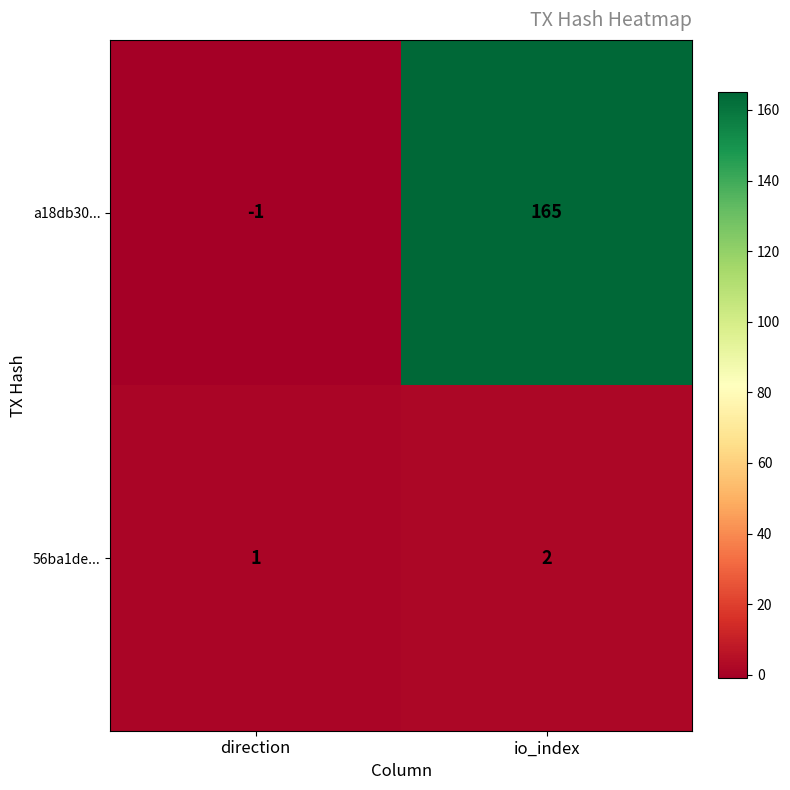

Rank the categories by 56ba1de... value from highest to lowest.

io_index, direction